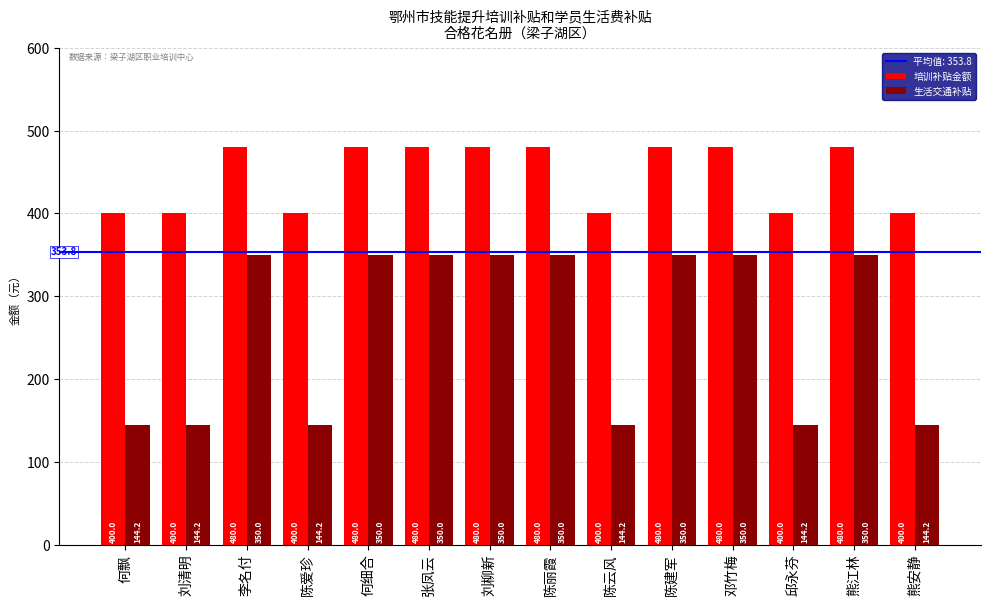

What position from the left is 陈云风?

9